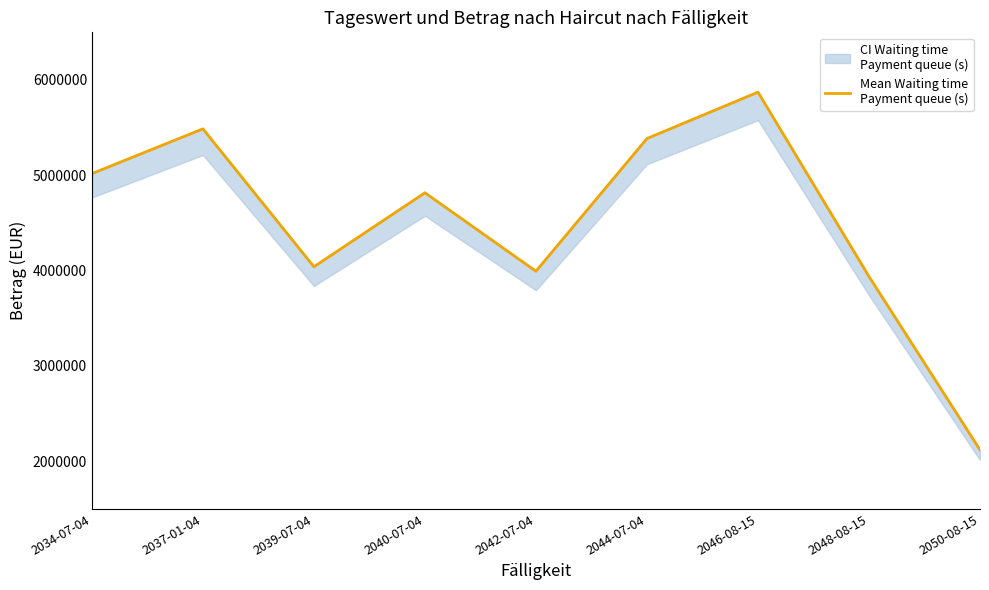

What is the change in value from 2040-07-04 to 2046-08-15?

+1055432.9